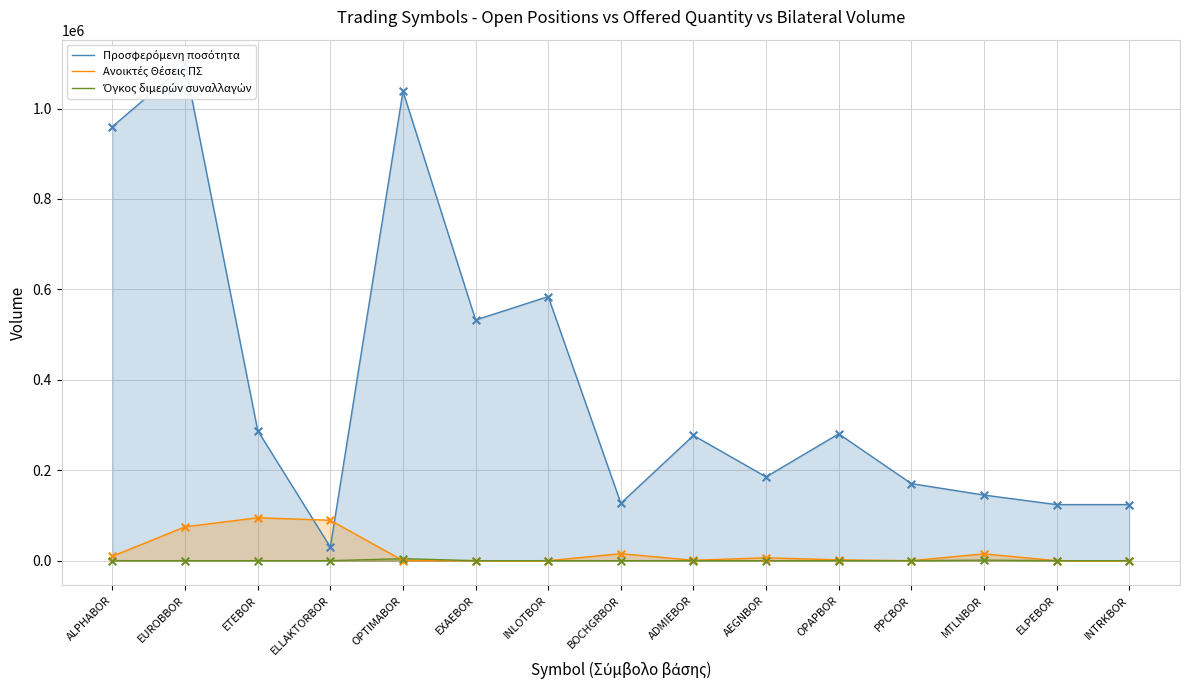

What are all the series names shown in the legend?

Προσφερόμενη ποσότητα, Ανοικτές Θέσεις ΠΣ, Όγκος διμερών συναλλαγών